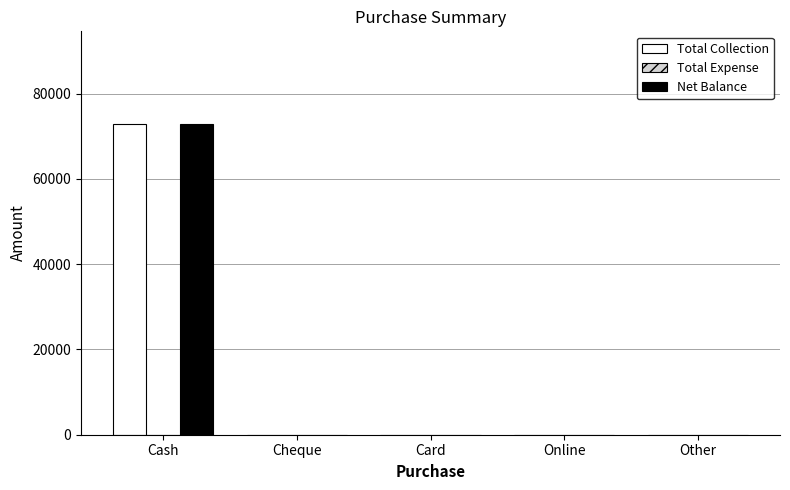

Which category has the highest value across all series?

Cash